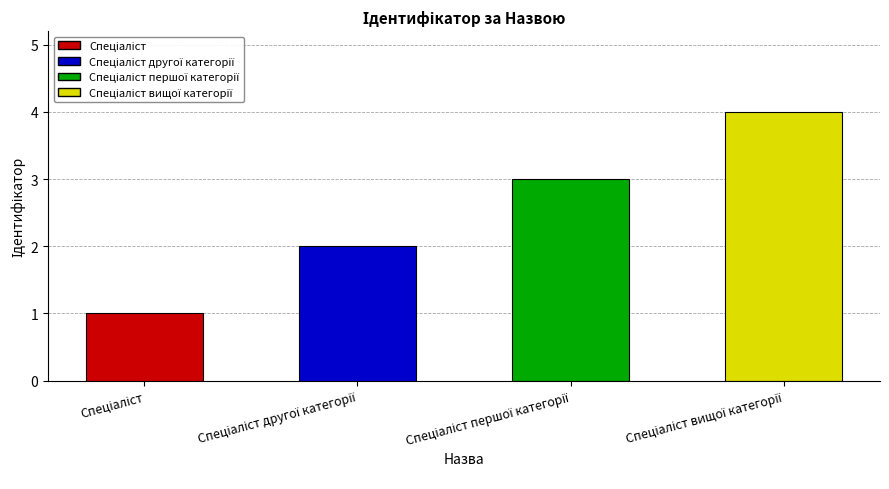

What is the sum of all values?

10